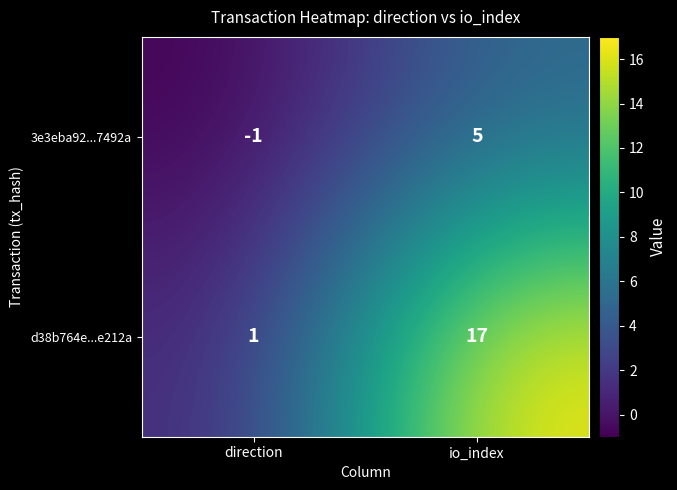

The value of 3e3eba92...7492a at io_index is 5. True or false?

True